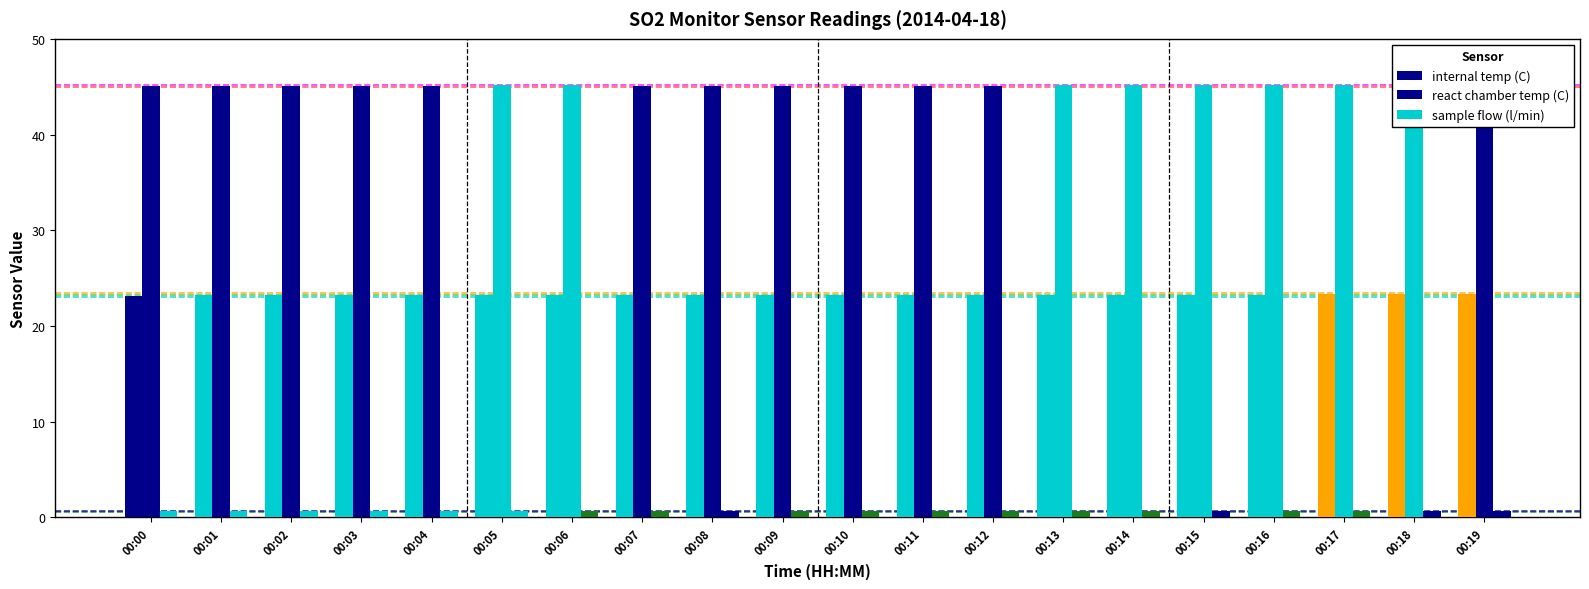

What is the difference between the maximum and minimum values in the internal temp (C) series?

0.2